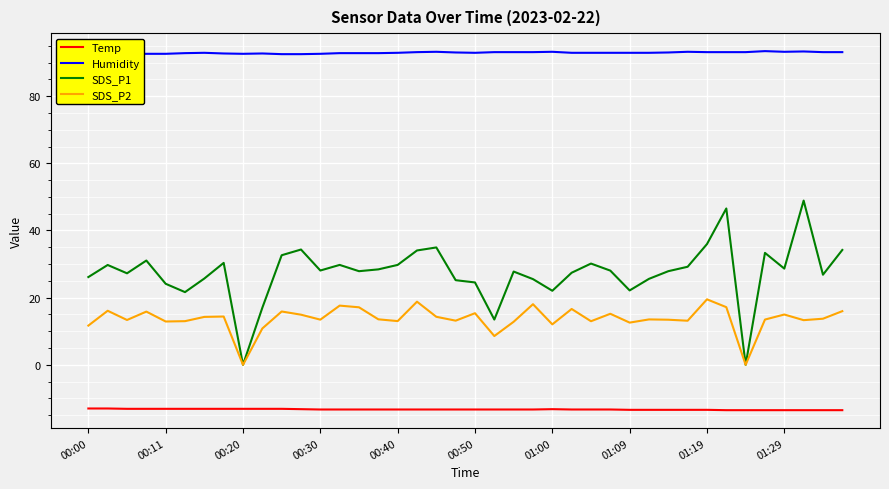

True or false: Humidity has more than 0 points higher than both neighbors.

True